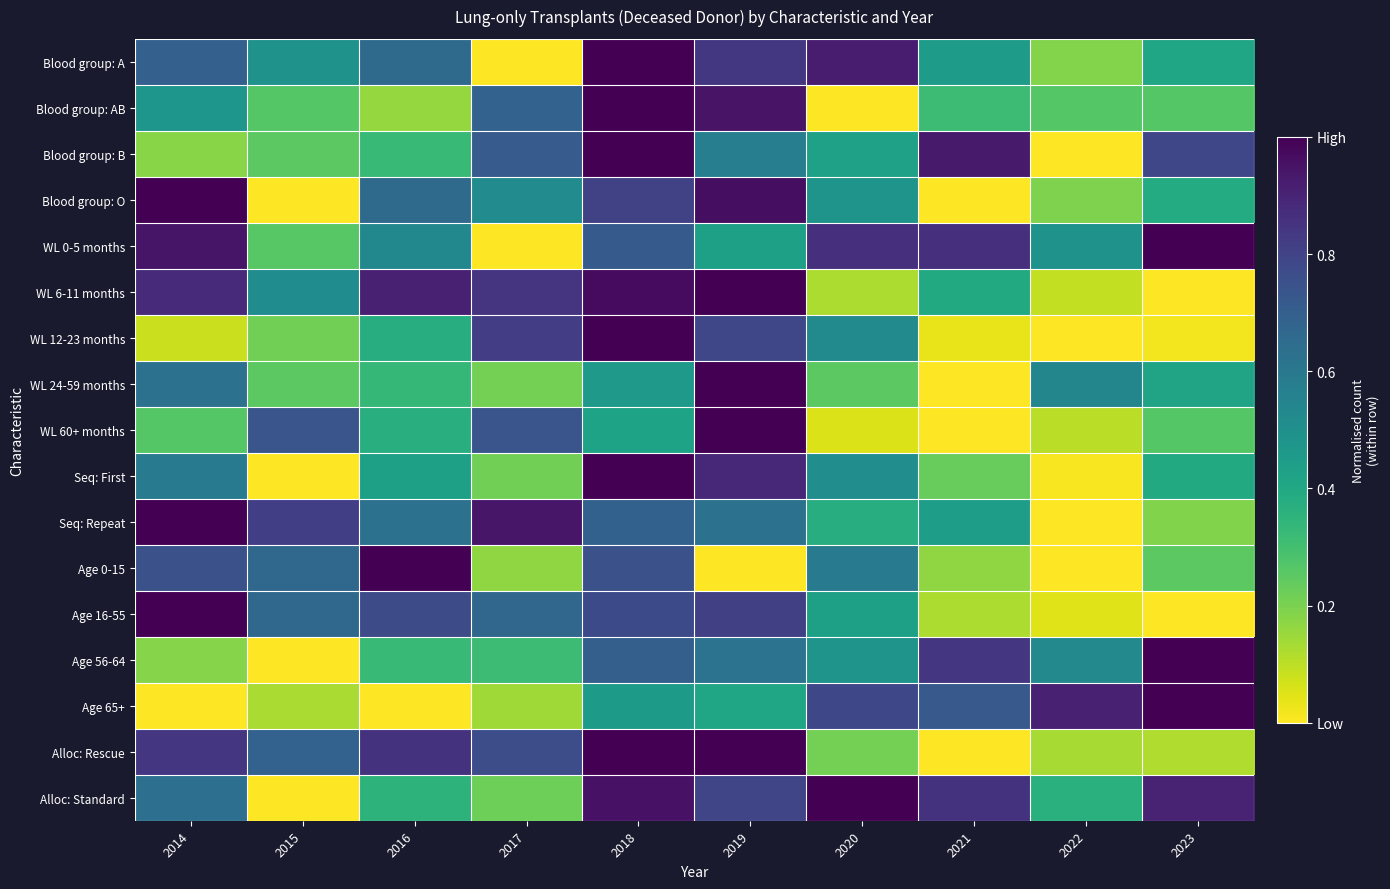

What is the difference between the highest and lowest values at 2017?

0.9